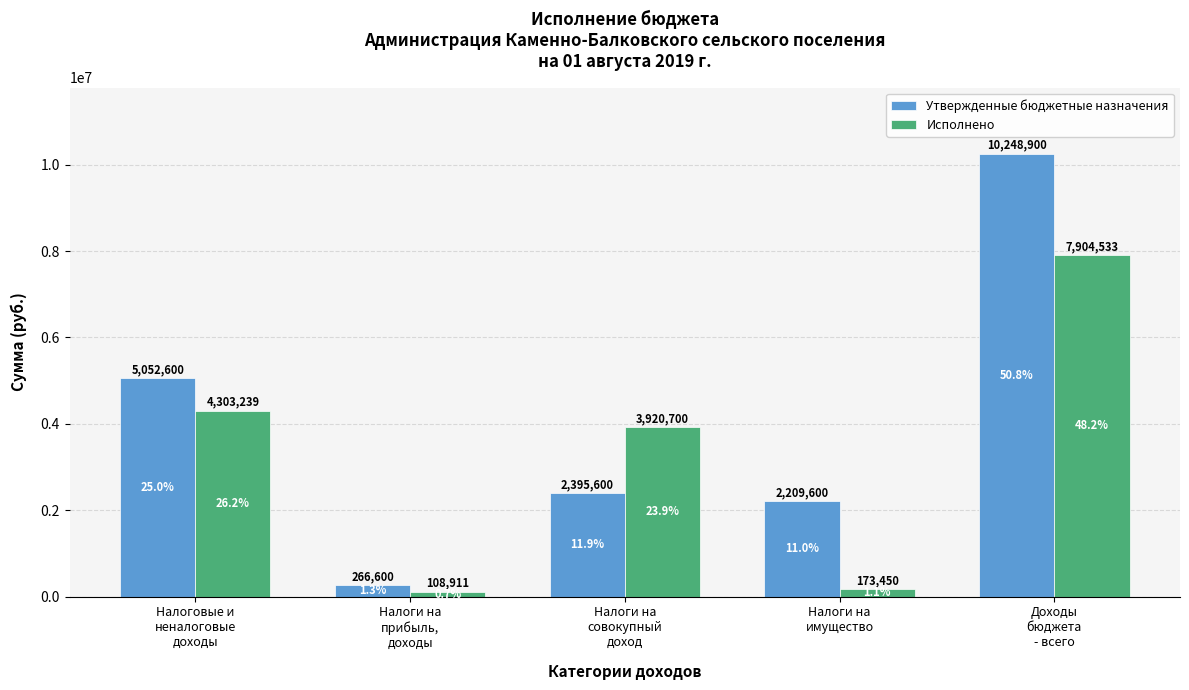

Which series has the largest range (max minus min)?

Утвержденные бюджетные назначения